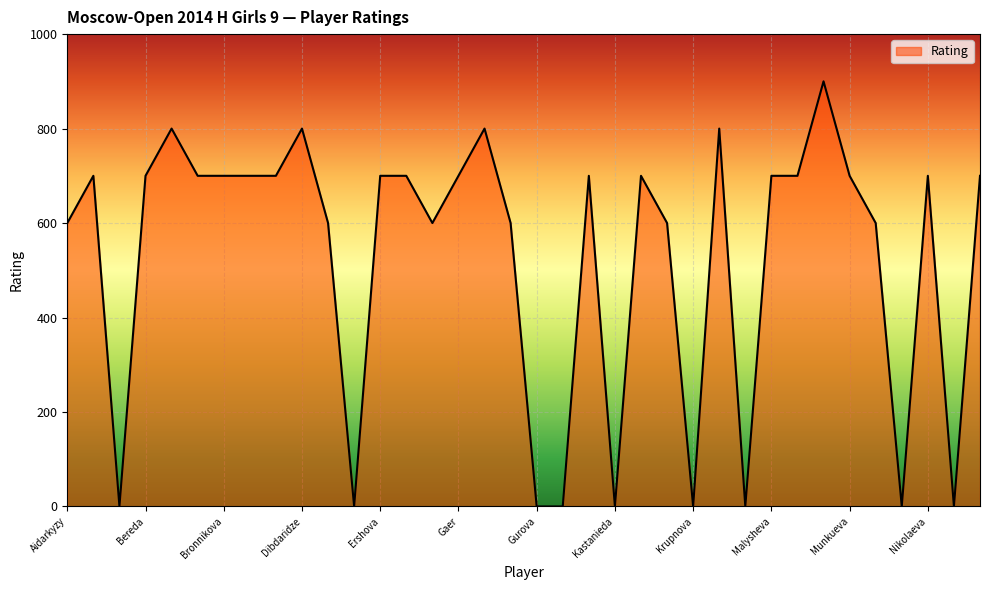

How many lines are shown in the chart?

1